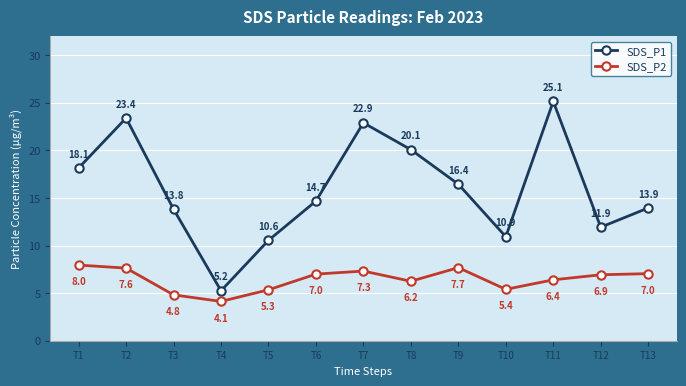

What is the spread (max minus min) of values at T10?

5.5